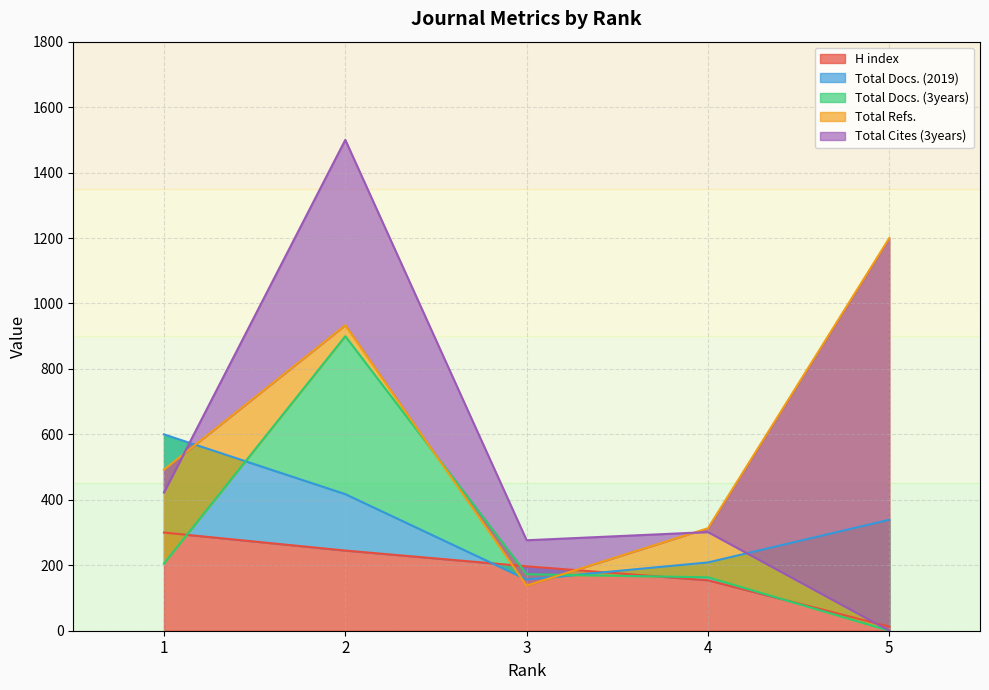

At 4, list the series in order from largest to smallest.

Total Refs., Total Cites (3years), Total Docs. (2019), Total Docs. (3years), H index